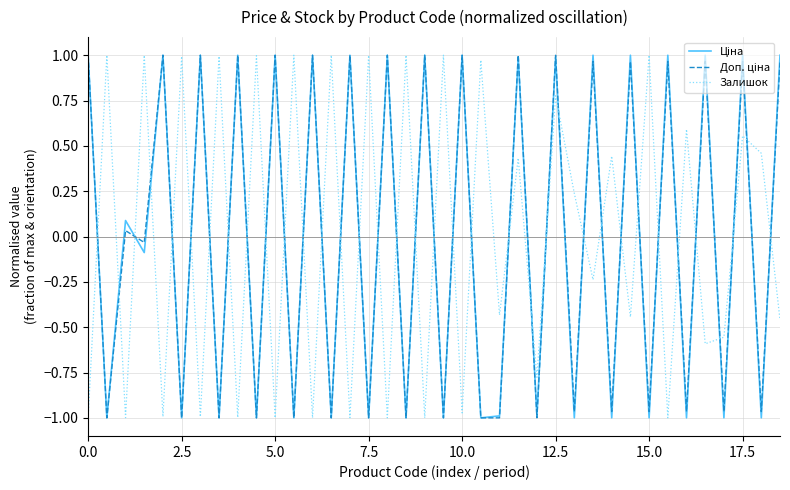

How many lines are shown in the chart?

3